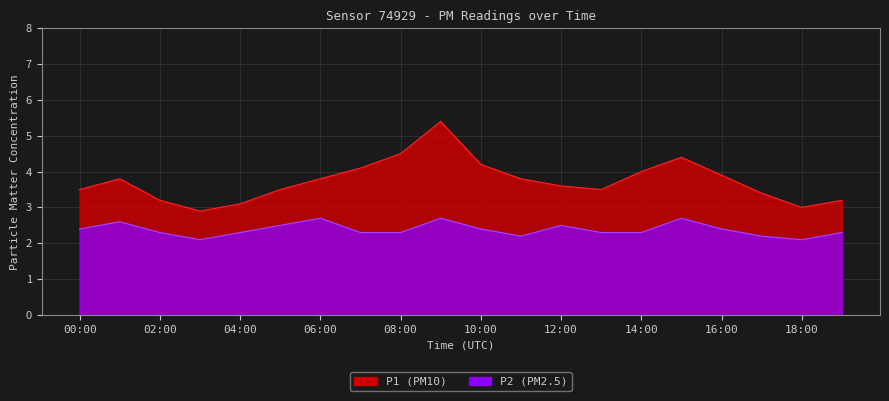

Reading right to left, what are all the values shown in this chart?

P1: 3.2	3.0	3.4	3.9	4.4	4.0	3.5	3.6	3.8	4.2	5.4	4.5	4.1	3.8	3.5	3.1	2.9	3.2	3.8	3.5
P2: 2.3	2.1	2.2	2.4	2.7	2.3	2.3	2.5	2.2	2.4	2.7	2.3	2.3	2.7	2.5	2.3	2.1	2.3	2.6	2.4